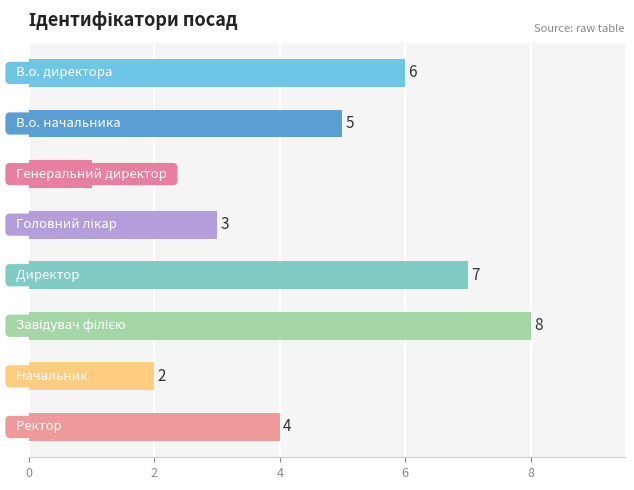

How many data points are less than 5?

4